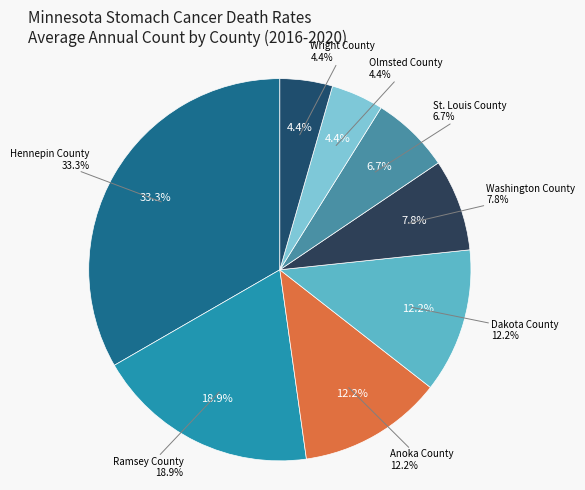

Which slice is the smallest?

Olmsted County